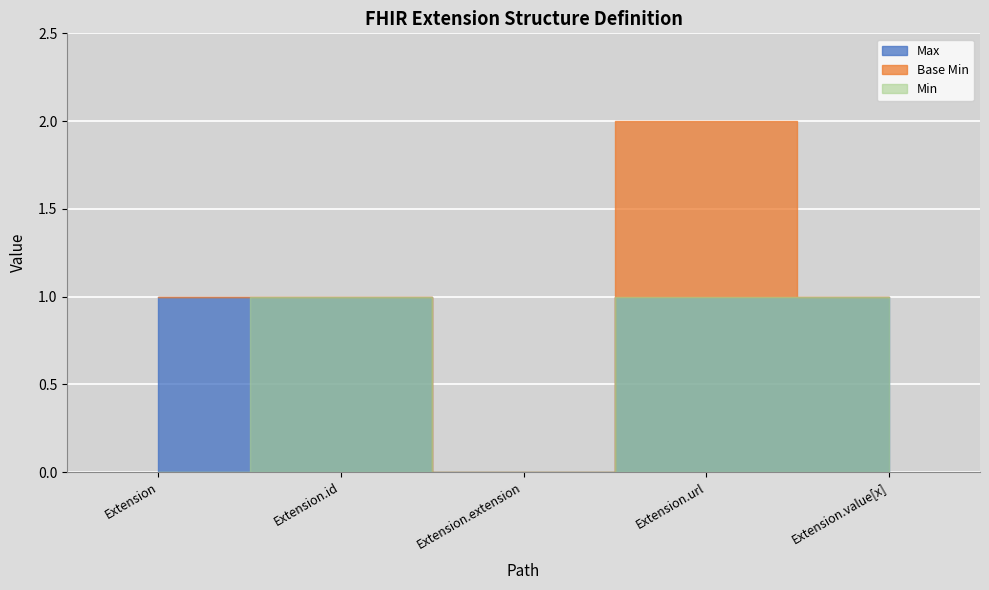

How many interior local valleys does the Max series have?

1